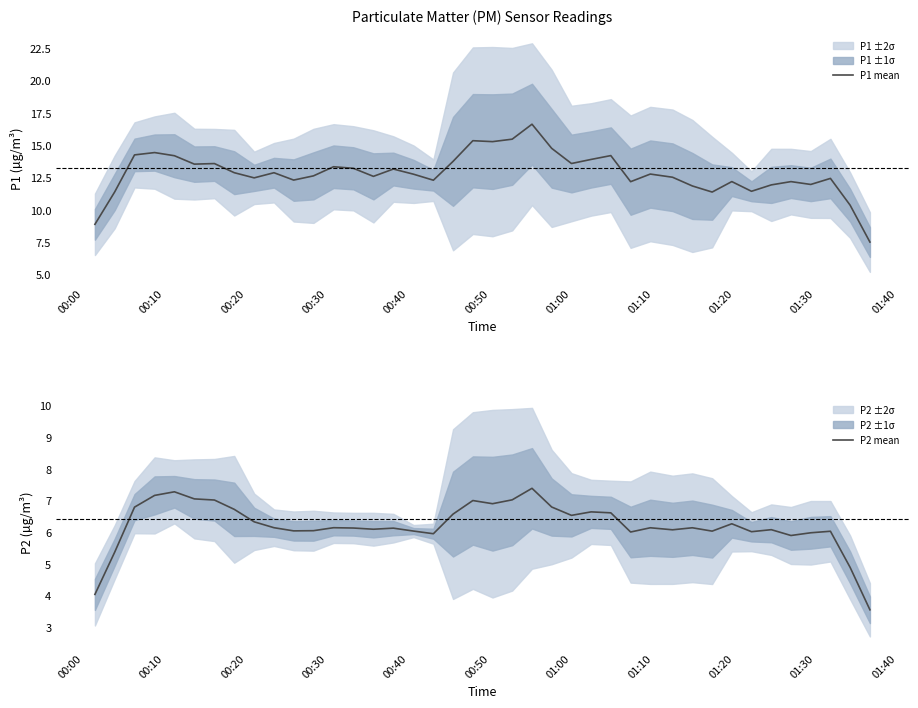

What is the highest value of the P1 mean series?

16.6